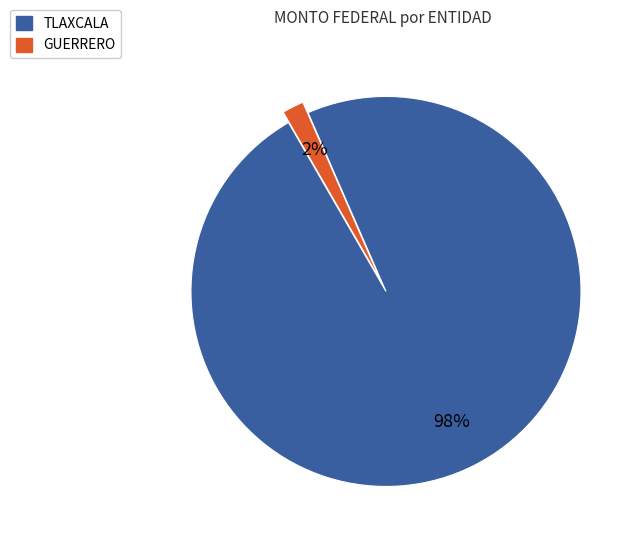

Rank the categories by value from highest to lowest.

TLAXCALA, GUERRERO